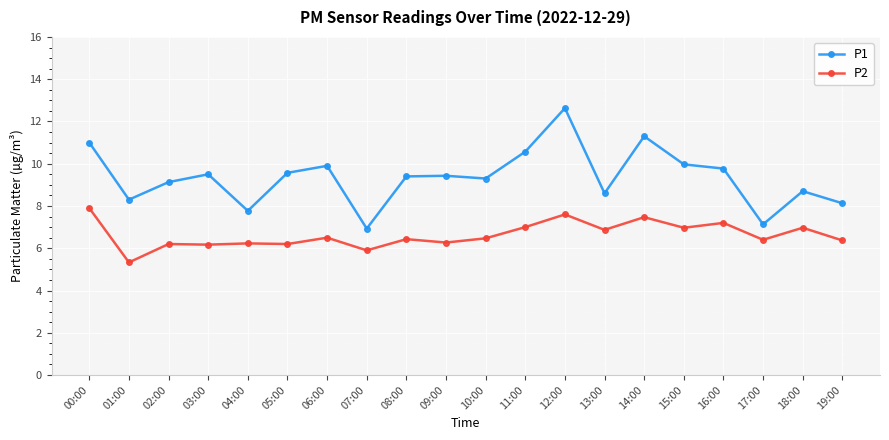

How many interior local peaks does the P1 series have?

6